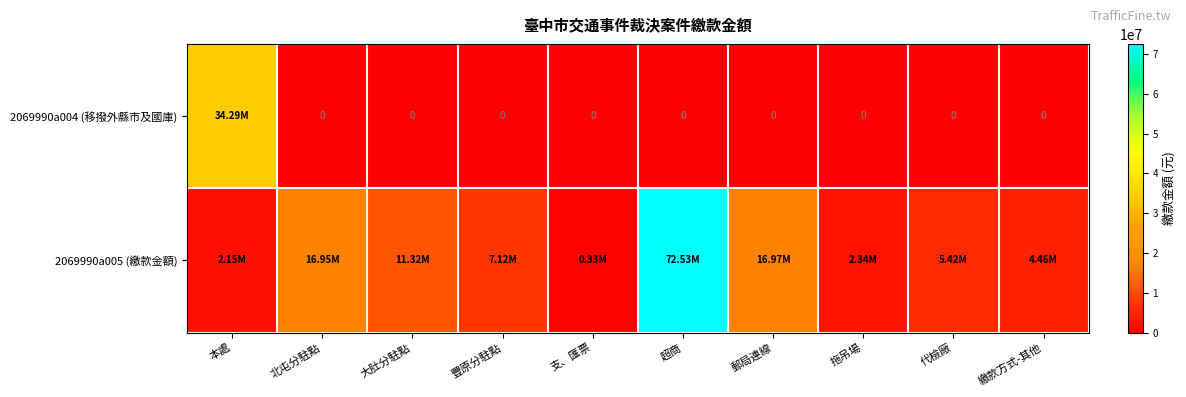

Rank the series by their maximum value, from lowest to highest.

2069990a004 (移撥外縣市及國庫), 2069990a005 (繳款金額)